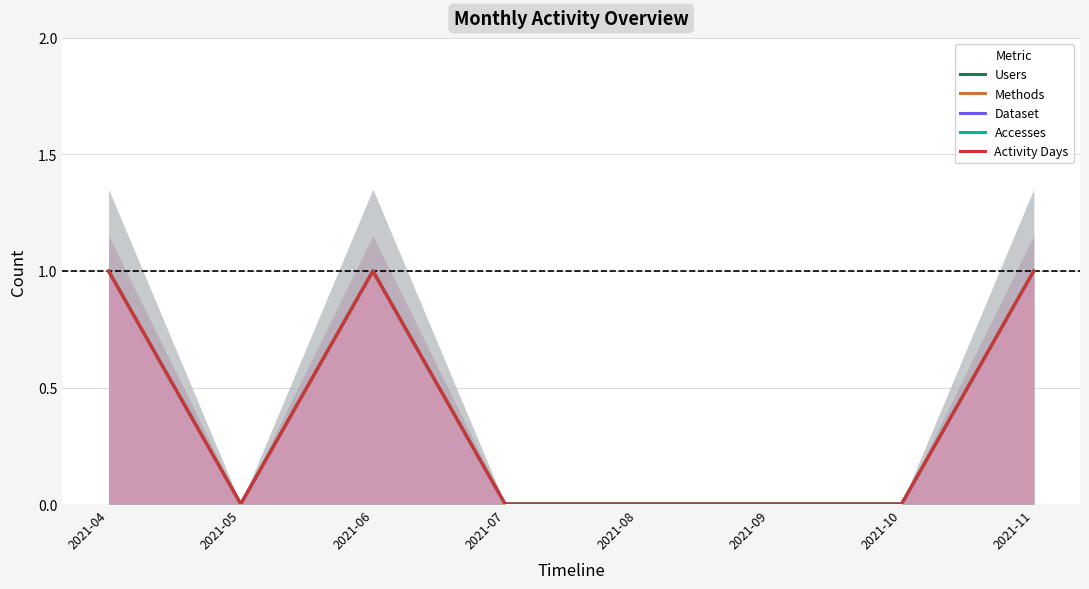

True or false: Accesses has a value of 0 at 2021-07.

True